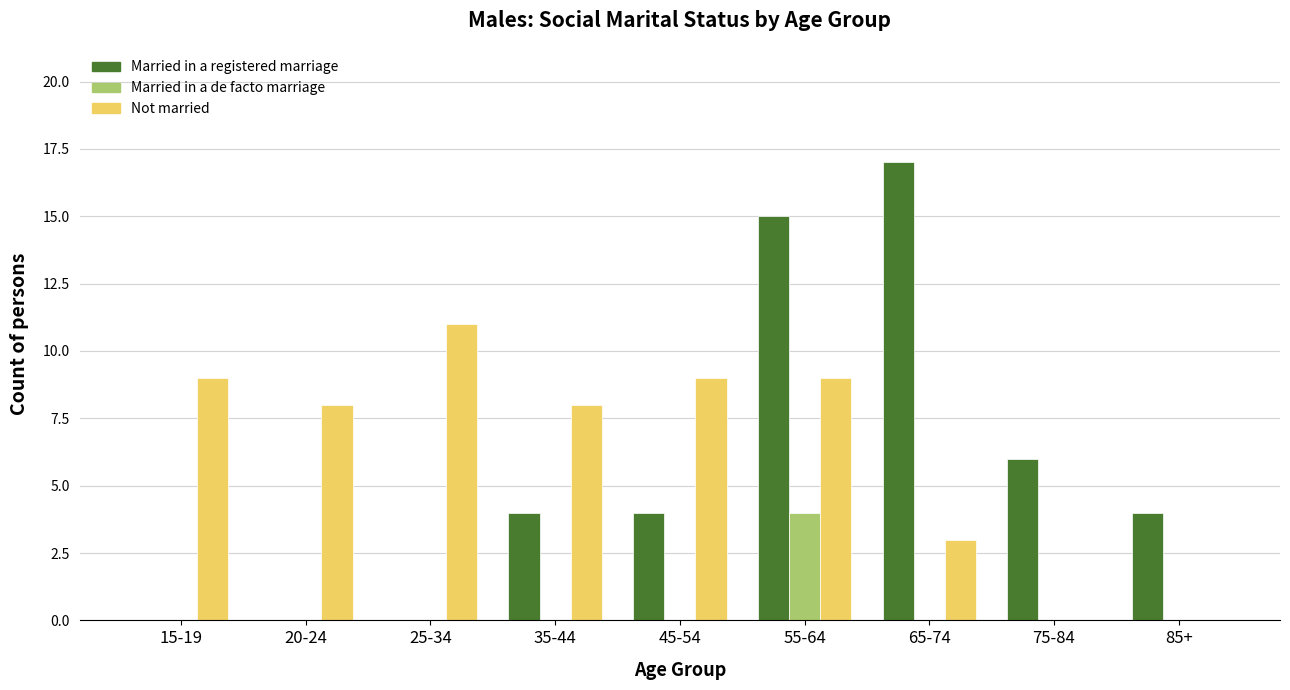

Which series has the widest spread of values?

Married in a registered marriage